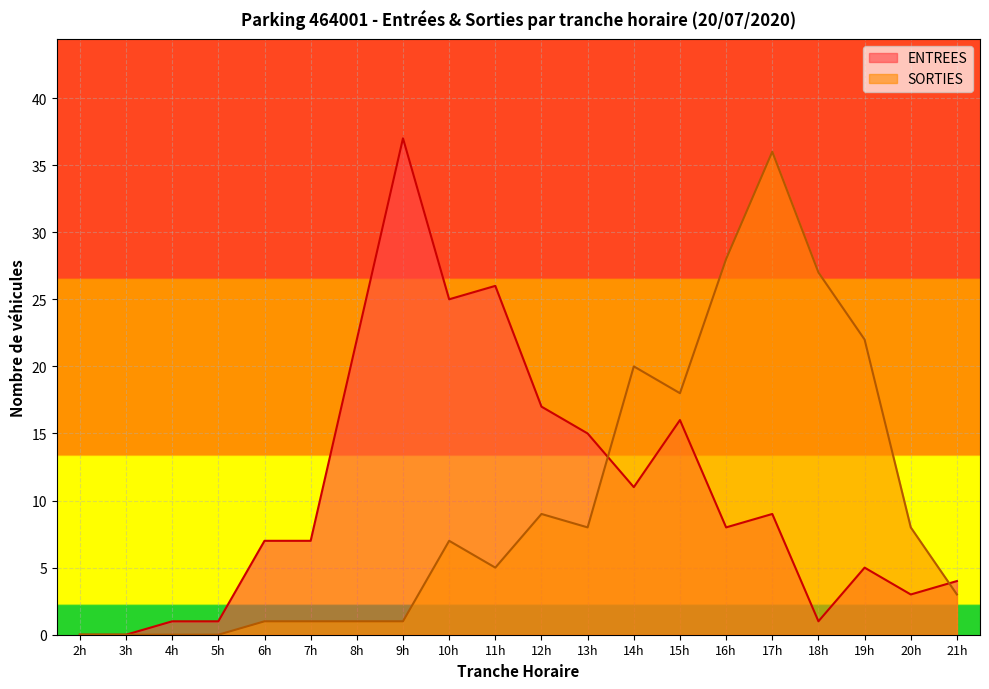

List the series in order of their peak value, lowest first.

SORTIES, ENTREES